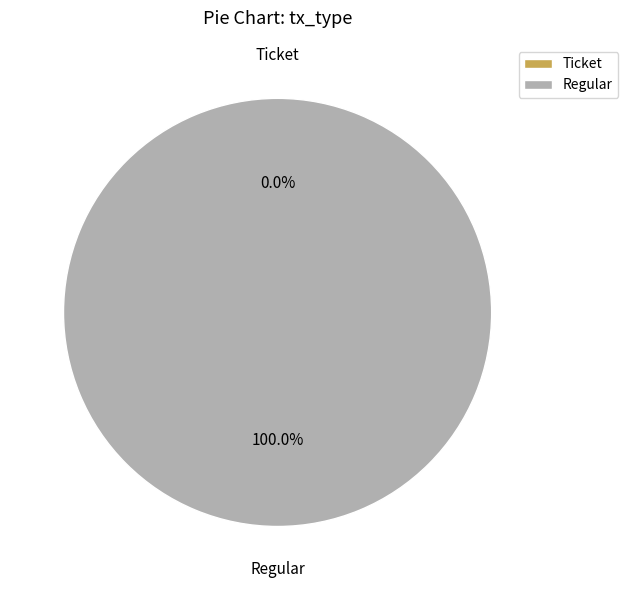

Is it true that Ticket is 13% of the pie?

False